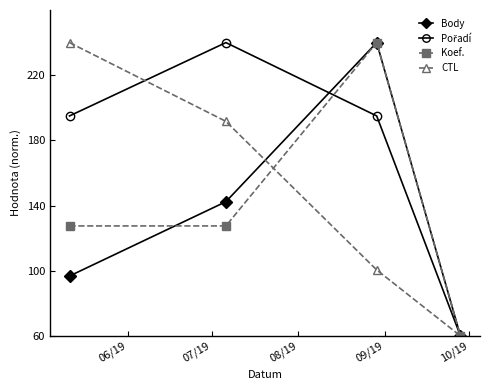

What is the value of the CTL point at the 1st from the left?

240.0